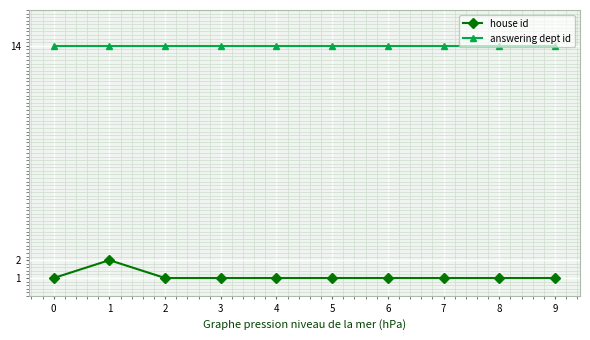

Read the answering dept id value at 0.

14